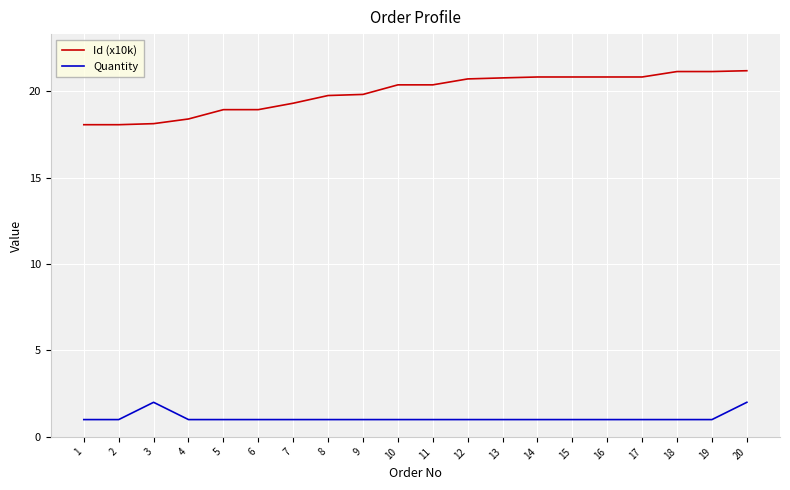

The Id (x10k) series shows 9.3 at 3. True or false?

False